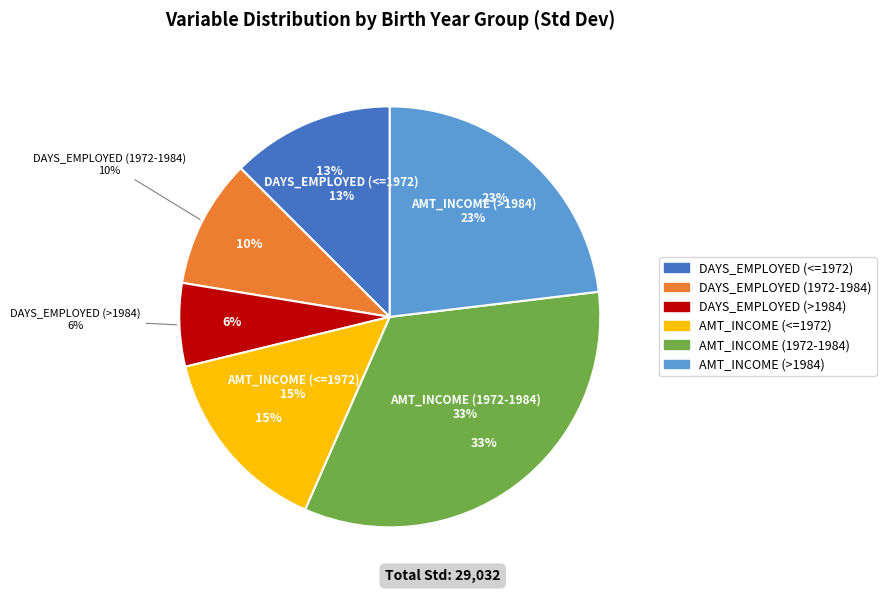

Approximately how many times larger is the value at AMT_INCOME (<=1972) compared to DAYS_EMPLOYED (>1984)?

2.3